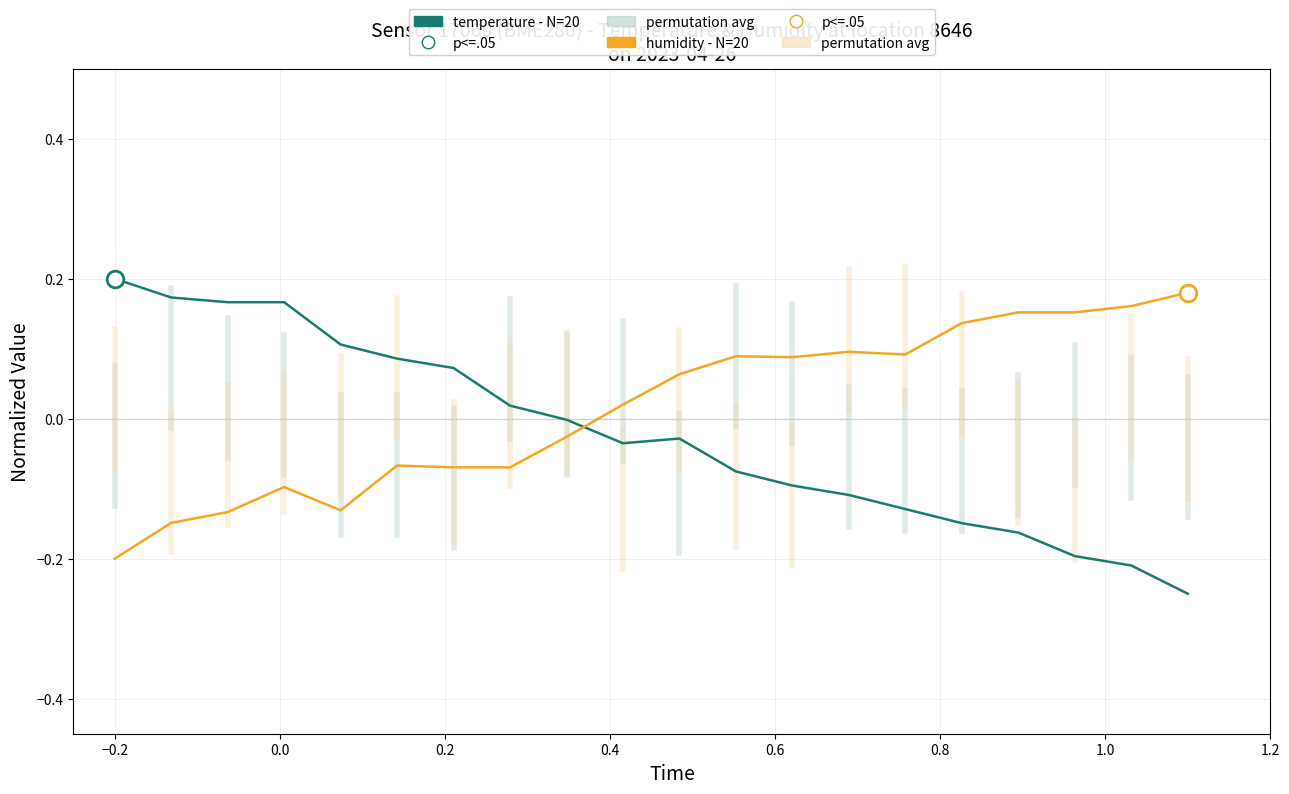

What is the difference between the second highest and minimum values in the humidity - N=20 series?

0.4